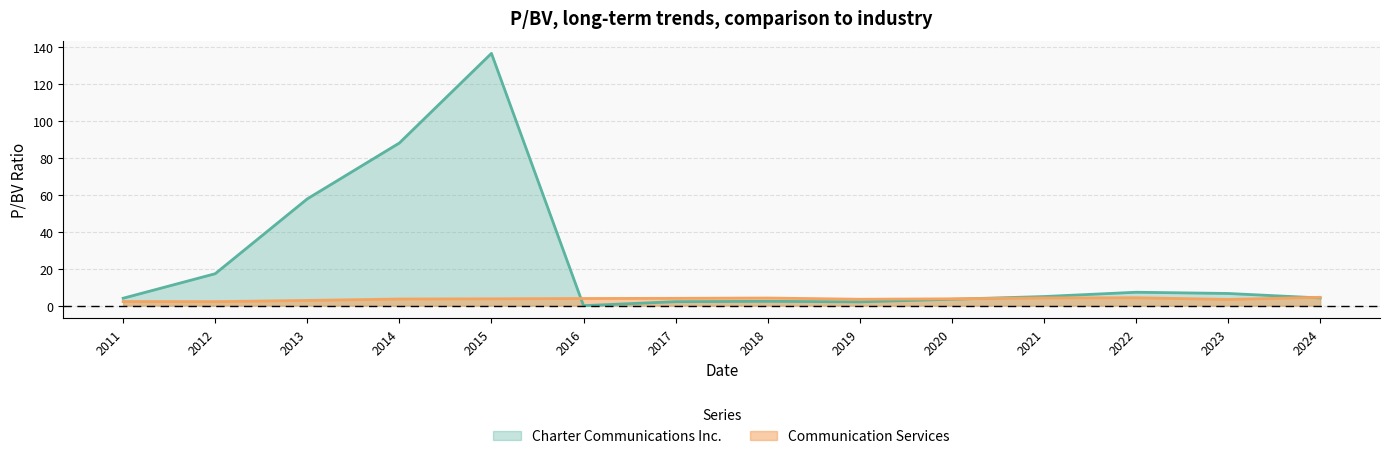

List the labels in order of Communication Services value, largest first.

2024, 2022, 2021, 2018, 2017, 2016, 2015, 2020, 2014, 2019, 2023, 2013, 2011, 2012